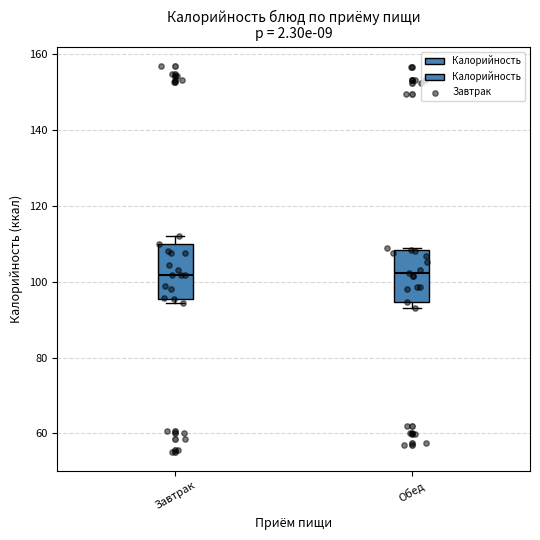

Where does the median line of the box for Завтрак sit on the y-axis? The values are not printed on the chart, so give them approximately, as read against the axis.

102